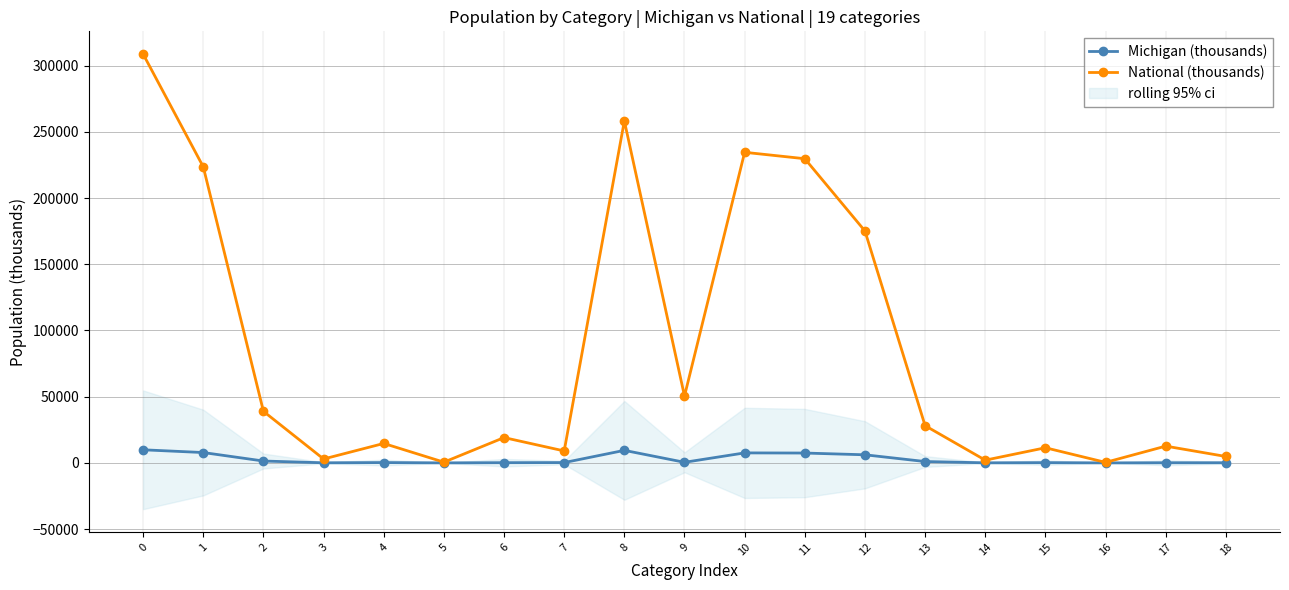

What is the sum of the National (thousands) values at 11 and 14?

231767.3